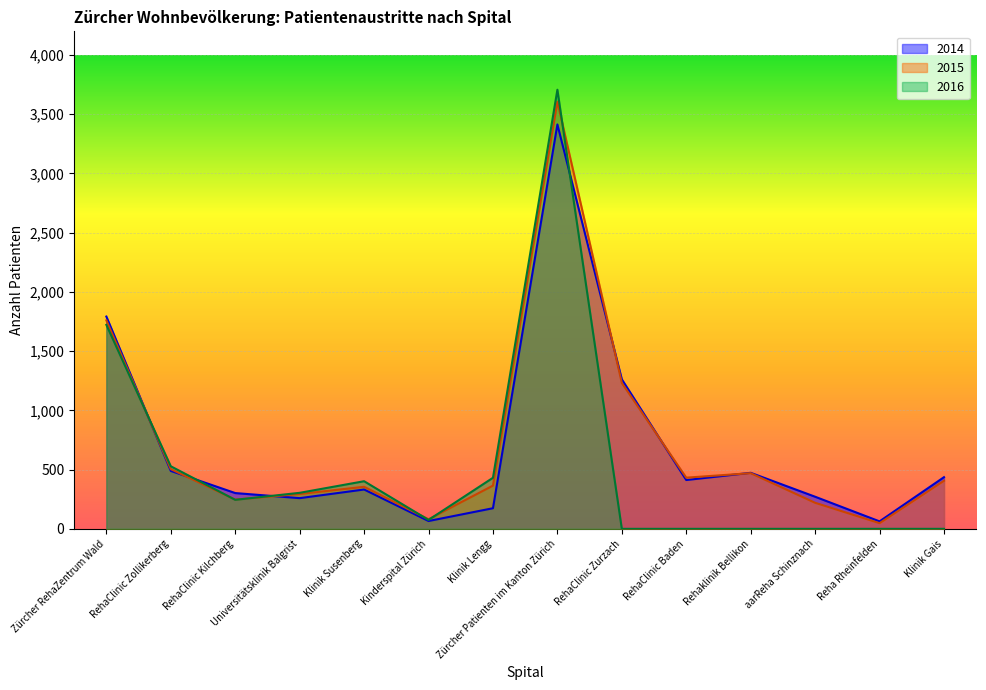

In 2014, how many points are lower than both neighbors (excluding endpoints)?

4